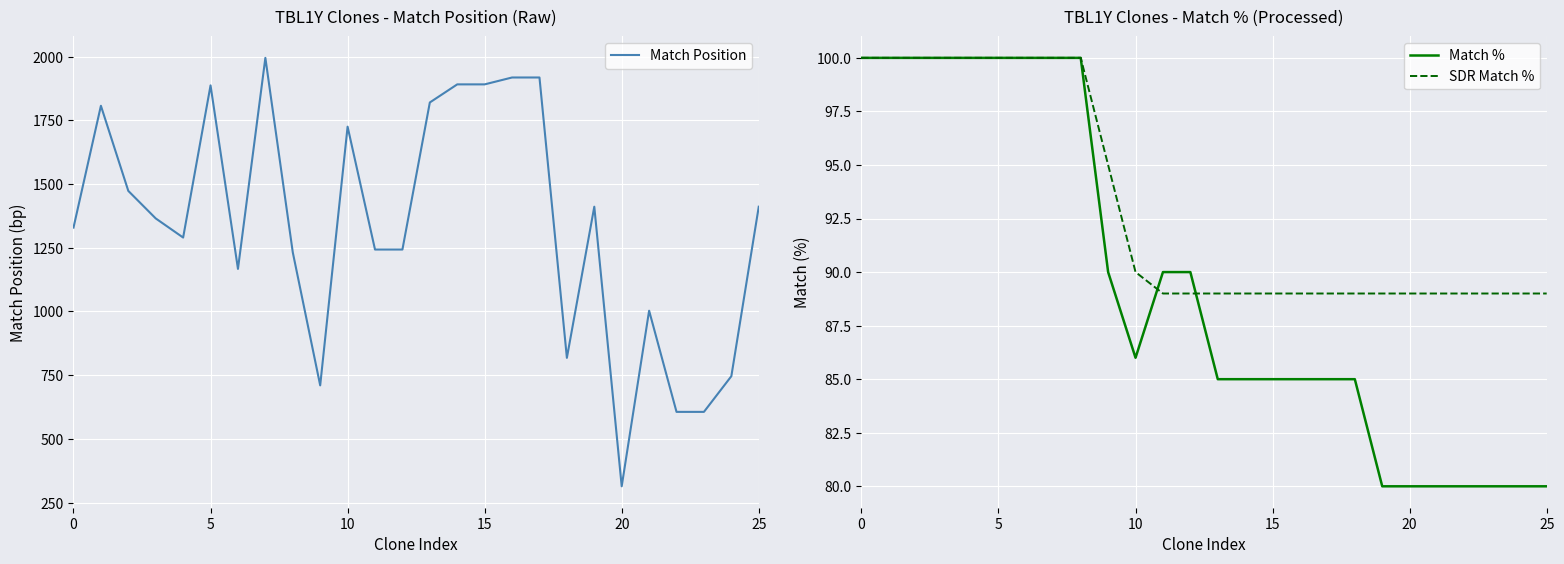

What is the highest value of the Match % series?

100